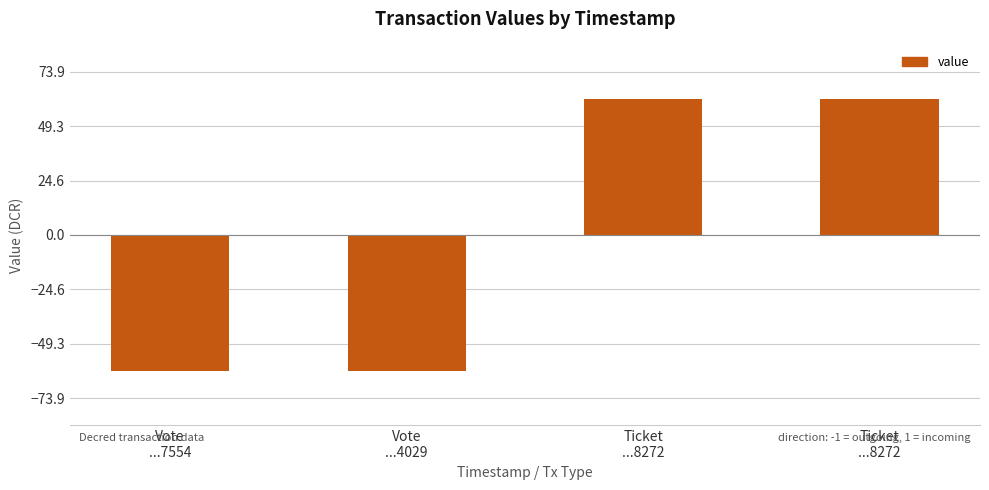

How many categories are shown in the chart?

4